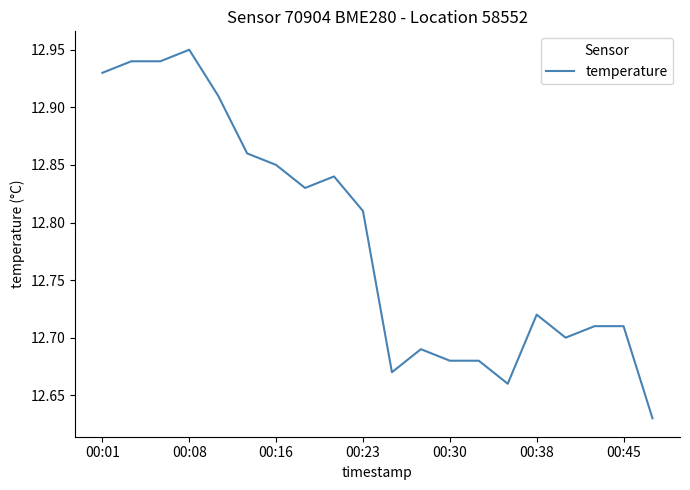

What is the difference between the maximum and minimum values?

0.3